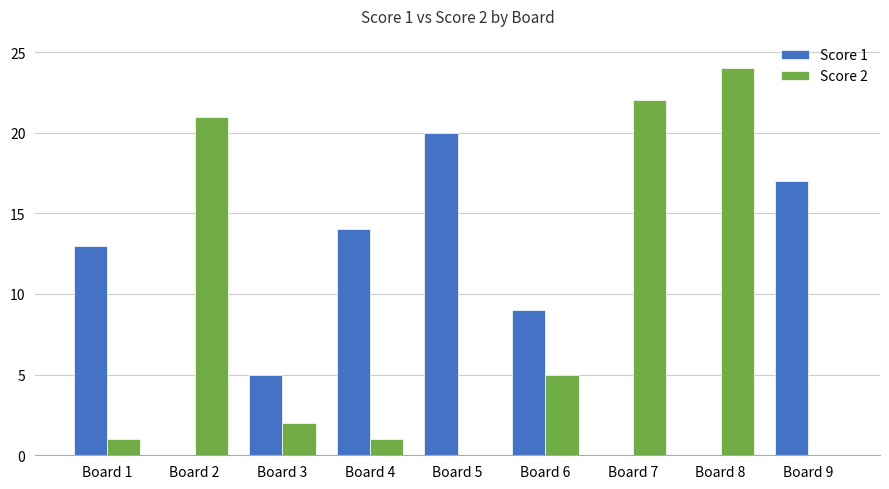

True or false: Score 2 has a value of 3 at Board 3.

False